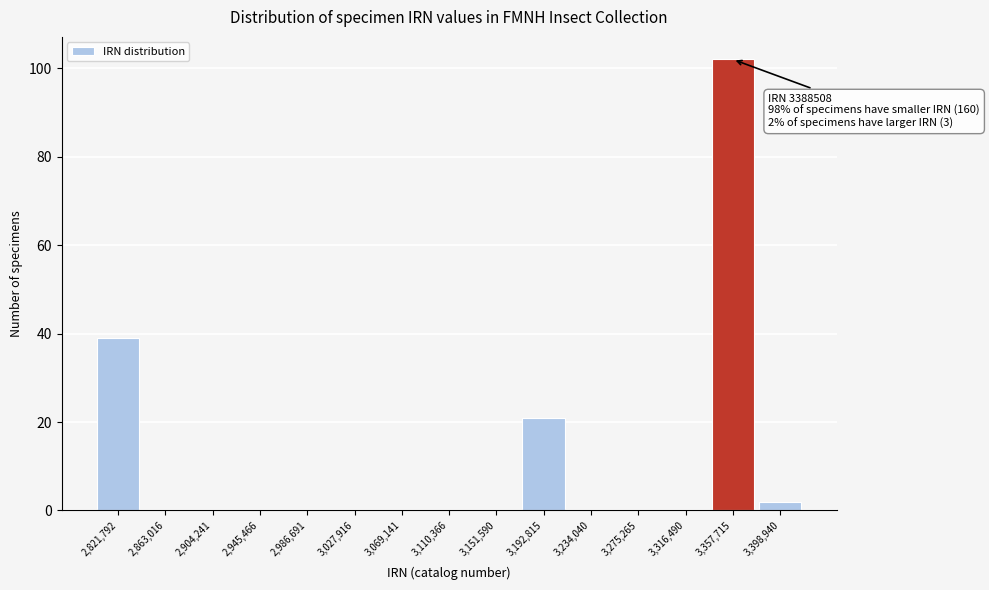

Reading left to right, transcribe all the data shown in this chart.

2,821,792=39	2,863,016=0	2,904,241=0	2,945,466=0	2,986,691=0	3,027,916=0	3,069,141=0	3,110,366=0	3,151,590=0	3,192,815=21	3,234,040=0	3,275,265=0	3,316,490=0	3,357,715=102	3,398,940=2